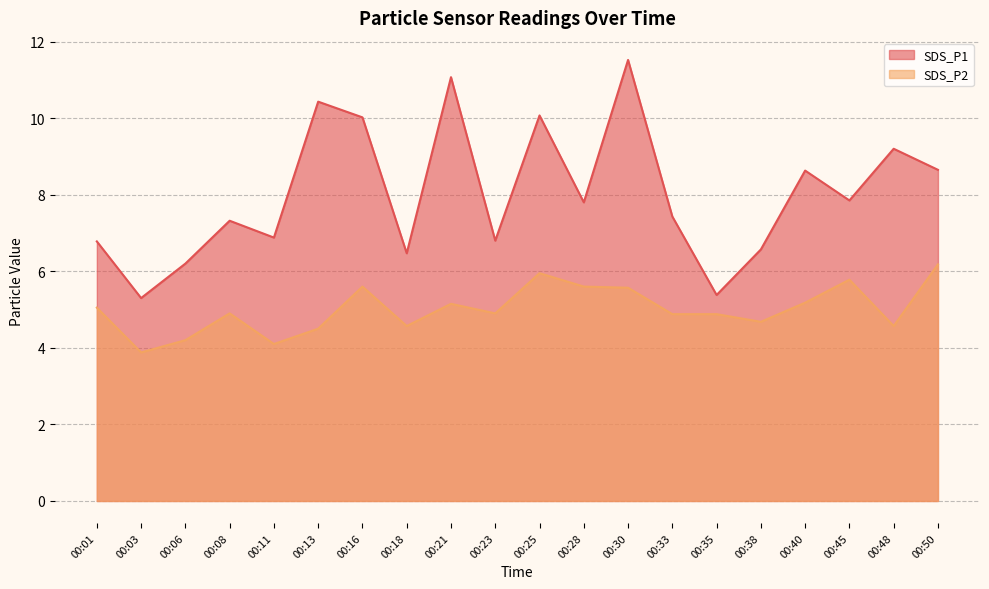

The value of SDS_P2 at 00:18 is 1.0. True or false?

False